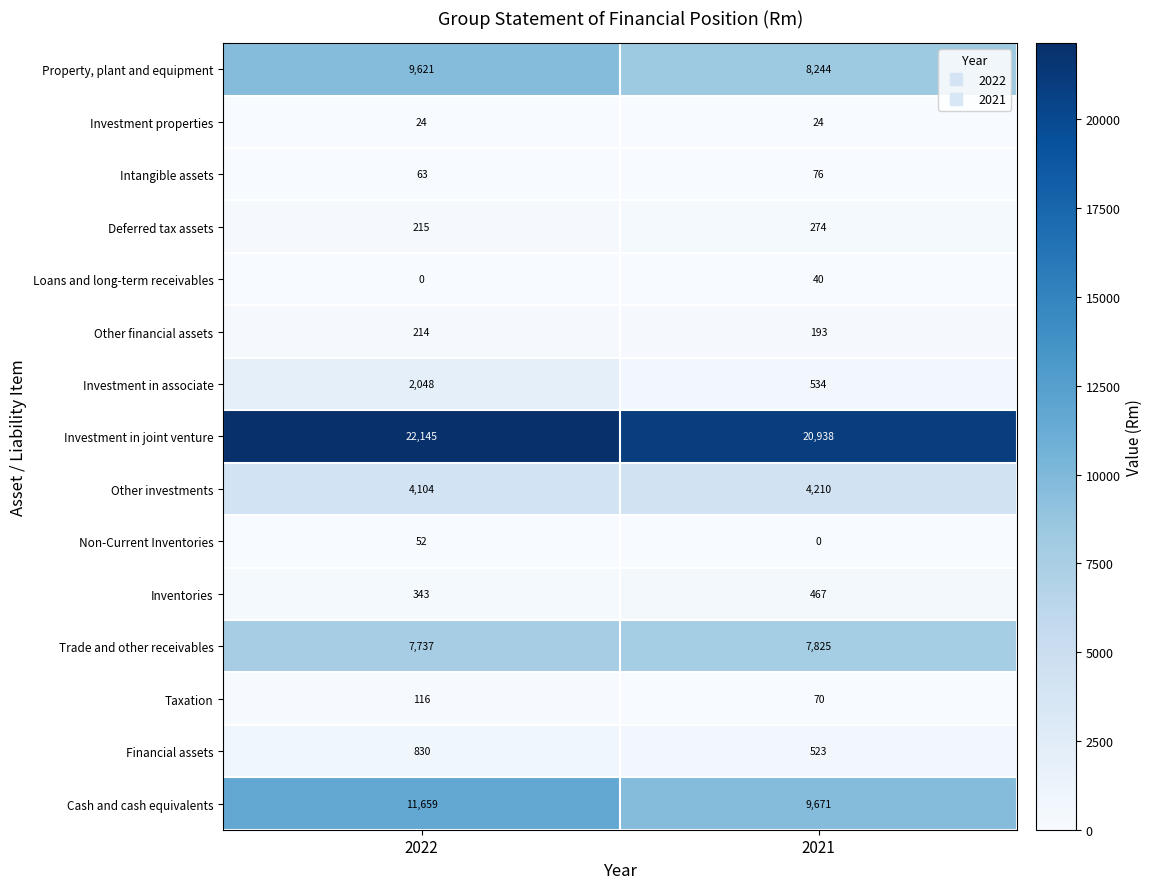

How many series are shown in this chart?

15